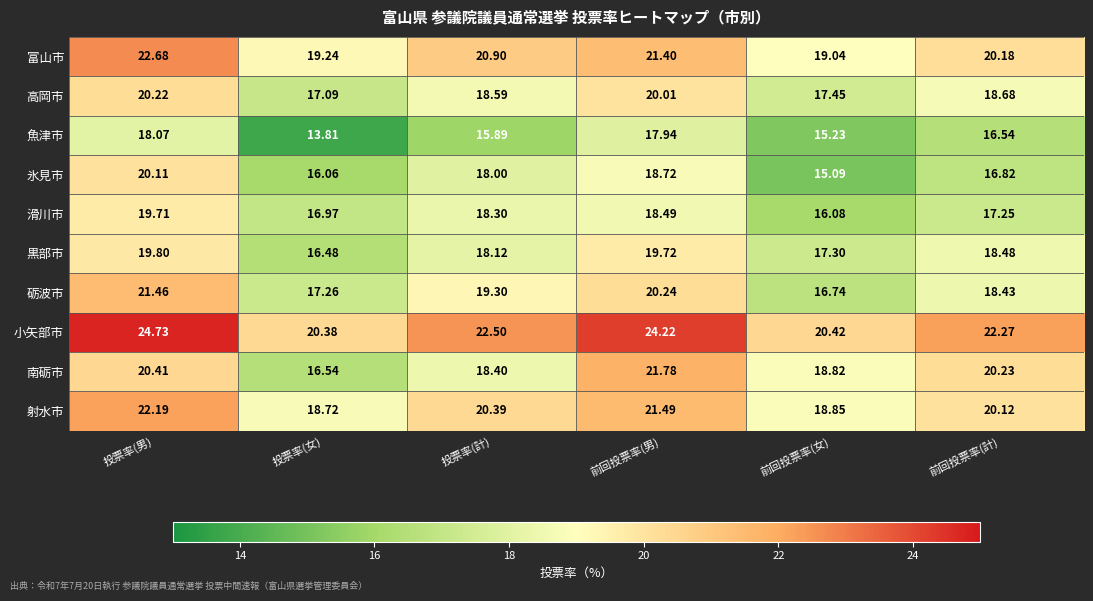

Which category has the highest value across all series?

投票率(男)